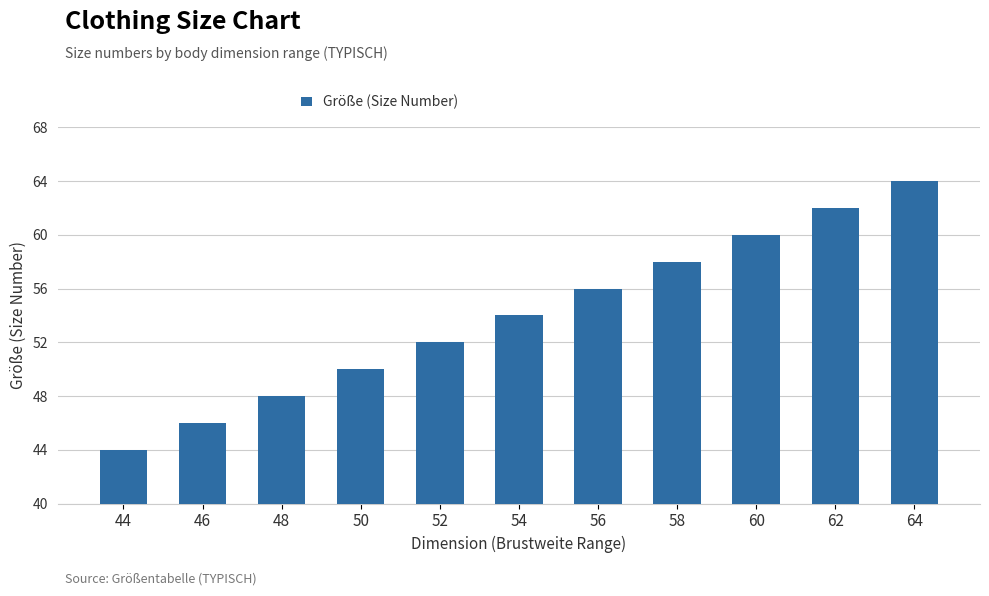

What is the sum of the values at 62 and 44?

106